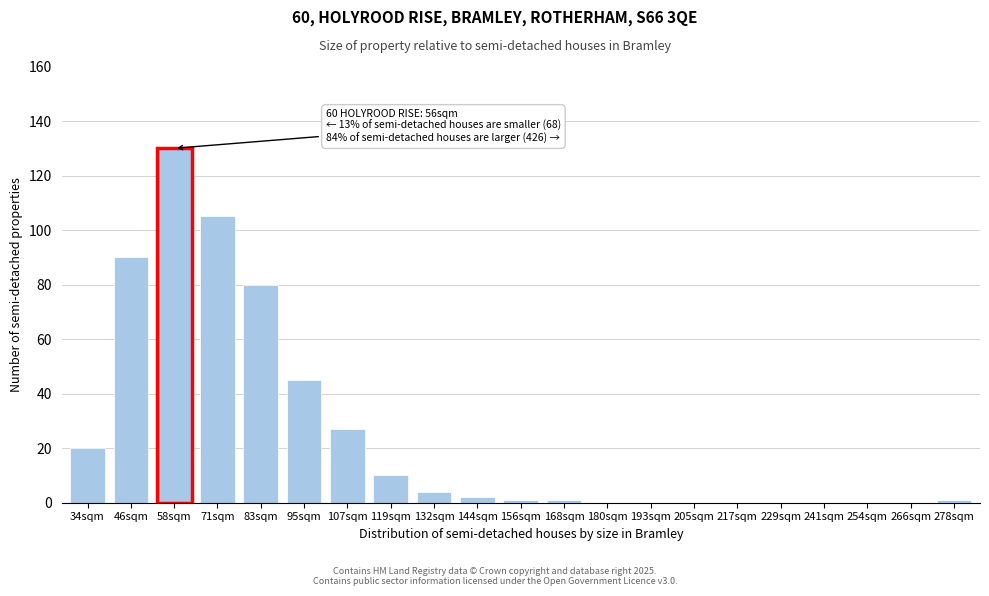

What is the change in value from 34sqm to 180sqm?

-20